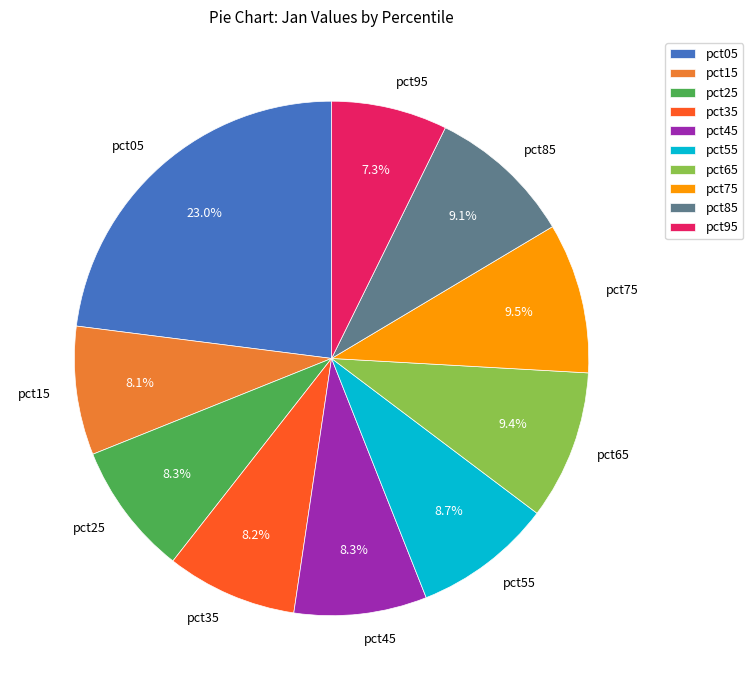

Which category has the biggest portion of the pie?

pct05